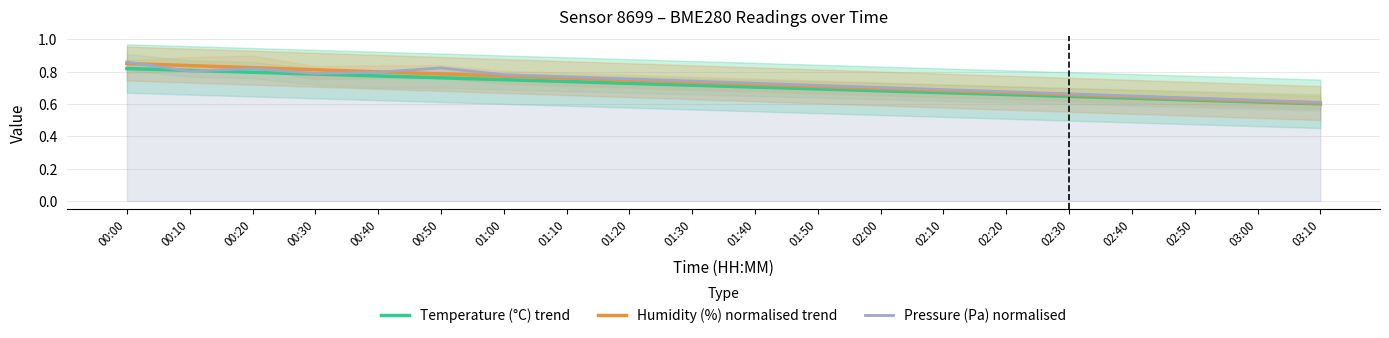

Is this an area chart (filled region under the line)?

No